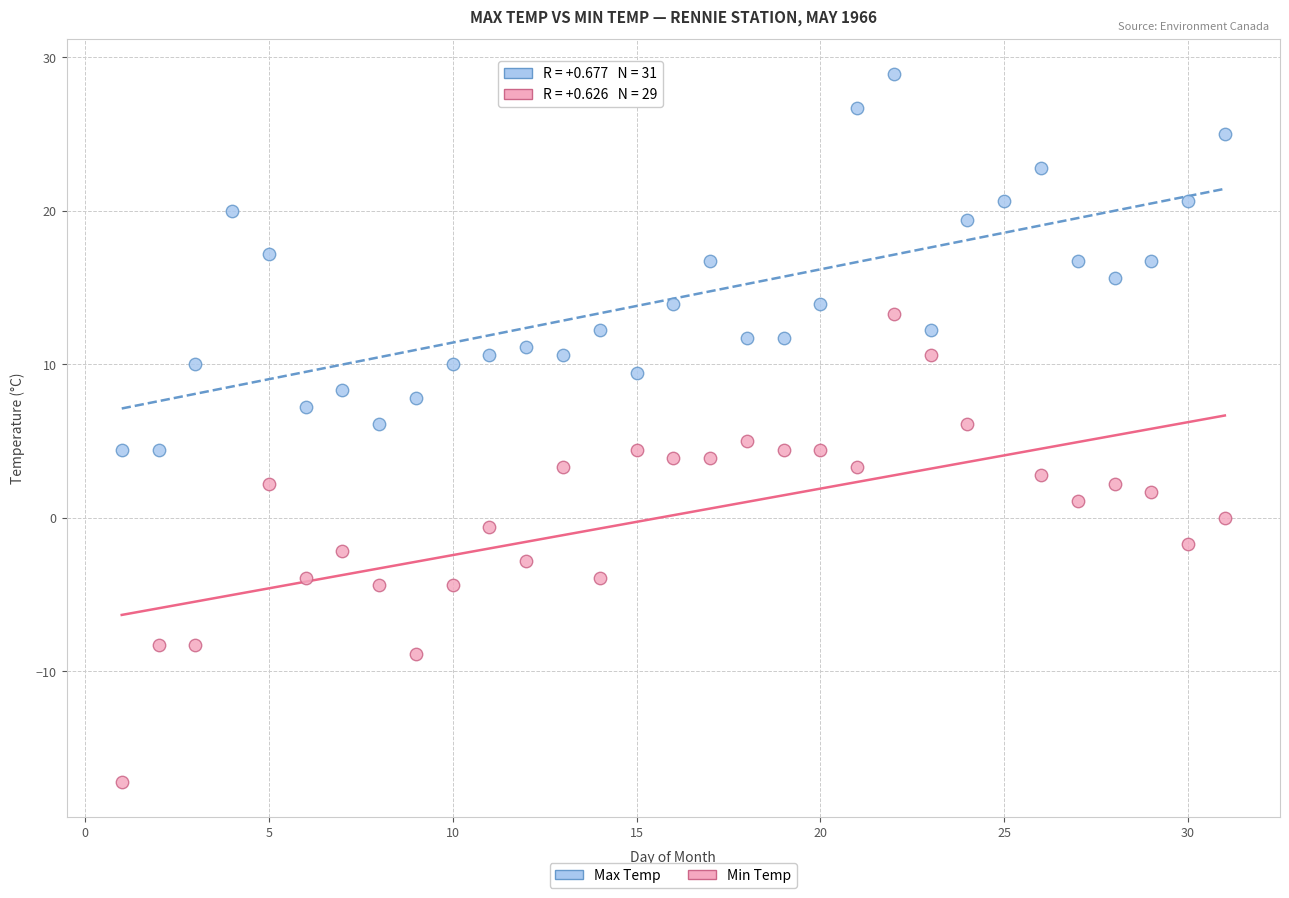

Which series reaches the minimum Y coordinate?

Min Temp